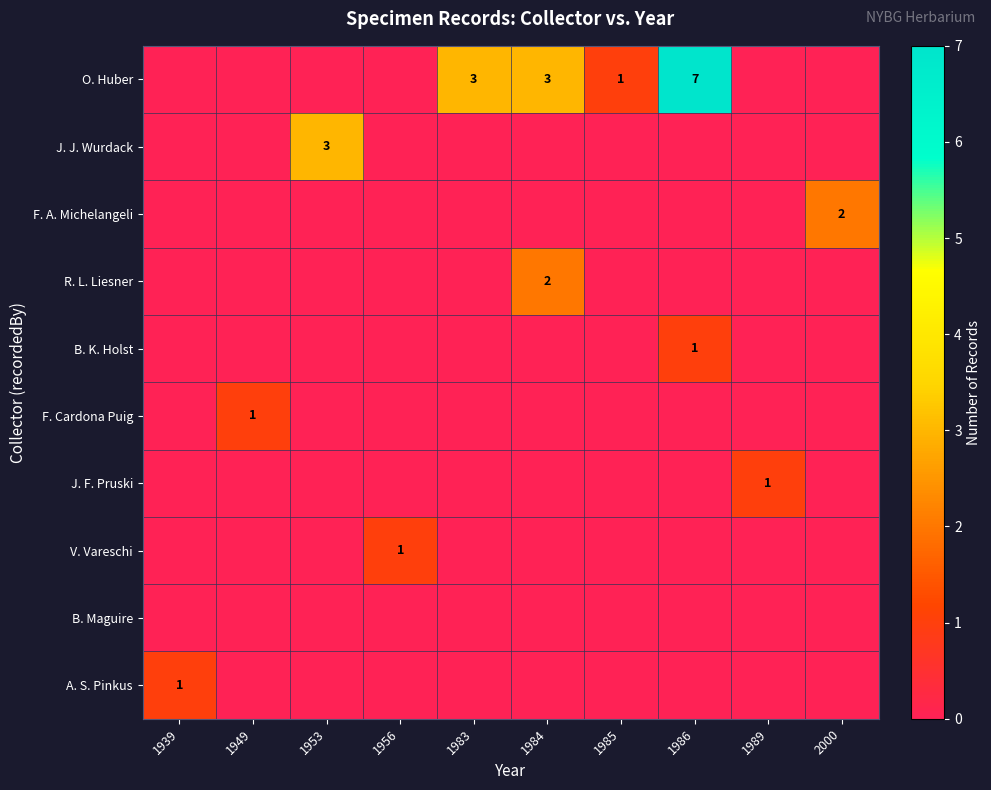

True or false: R. L. Liesner has a value of 2 at 1984.

True